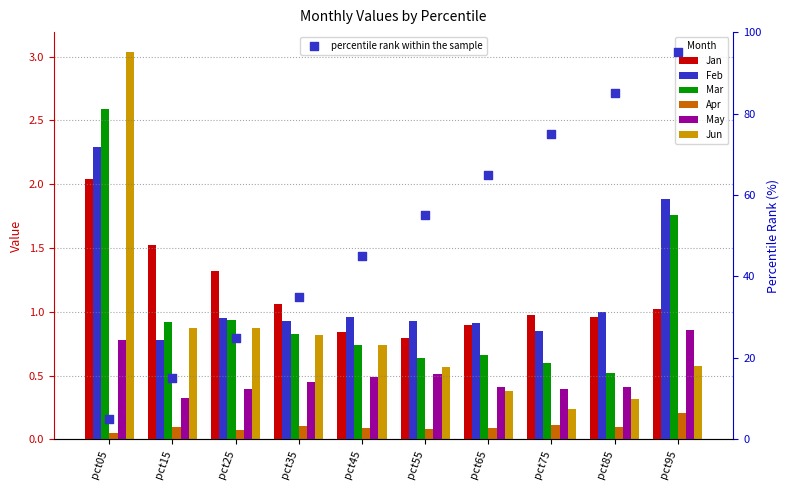

Is the value of Jun at pct55 greater than the value of Apr at pct95?

Yes